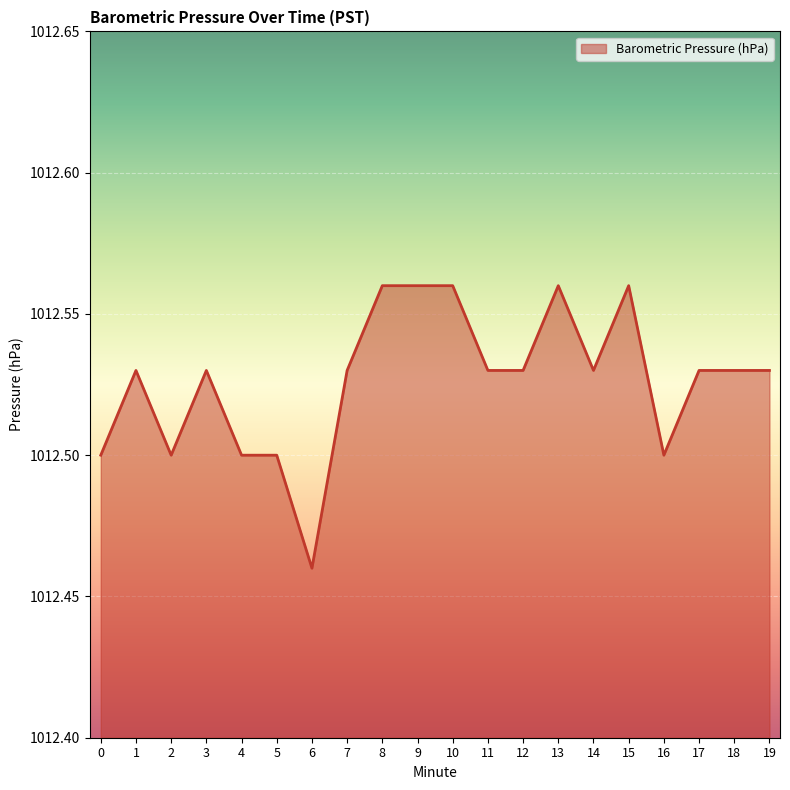

Does the chart display data point markers on the line(s)?

No